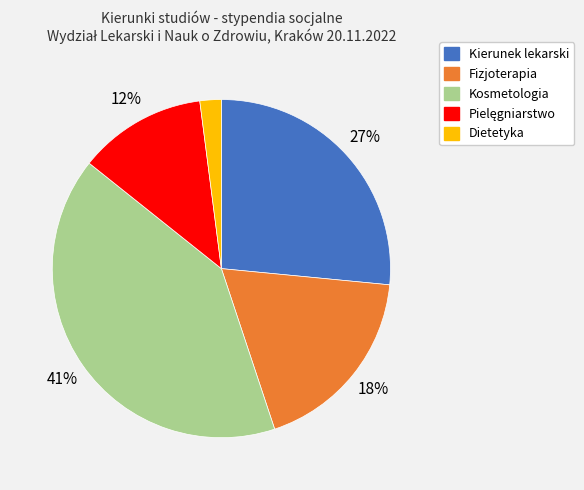

What percentage is the Fizjoterapia slice, to the nearest percent?

18%